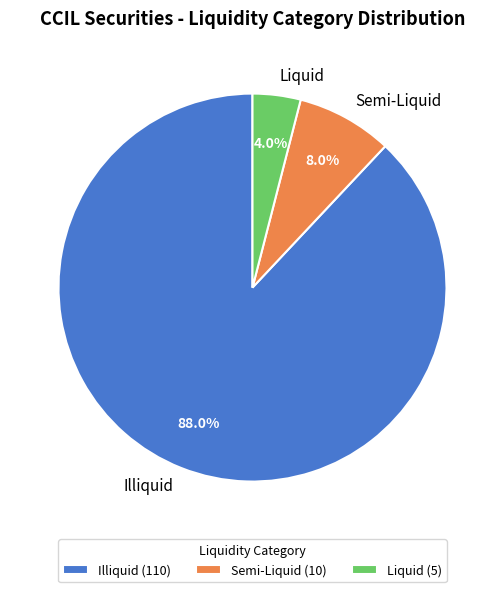

Which slice is the smallest?

Liquid